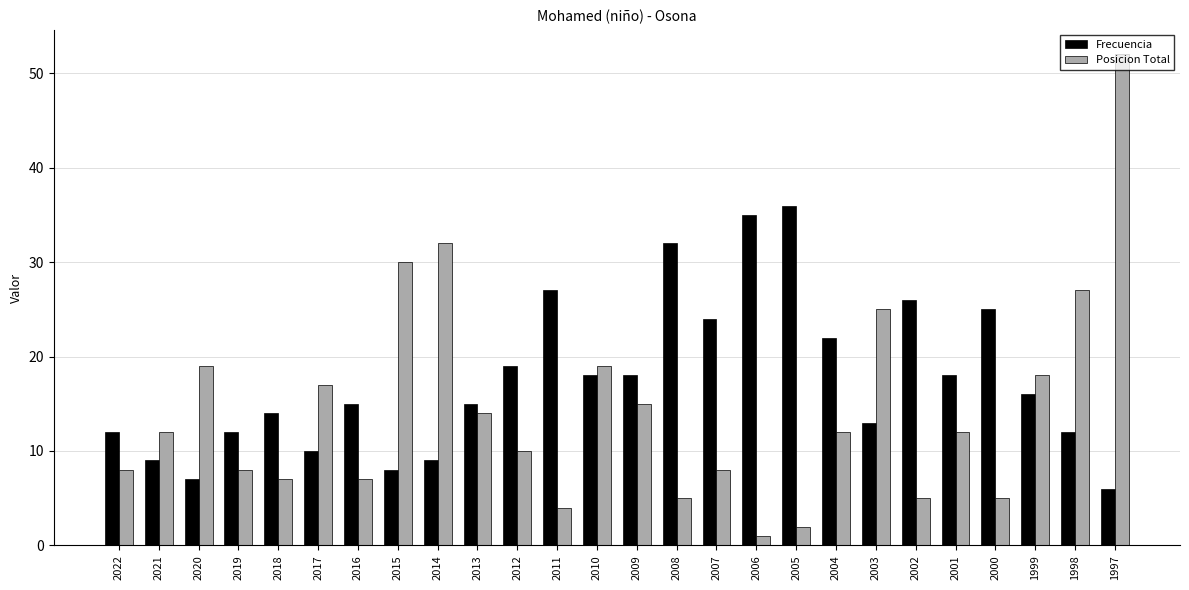

What is the difference between the highest and lowest values at 2005?

34